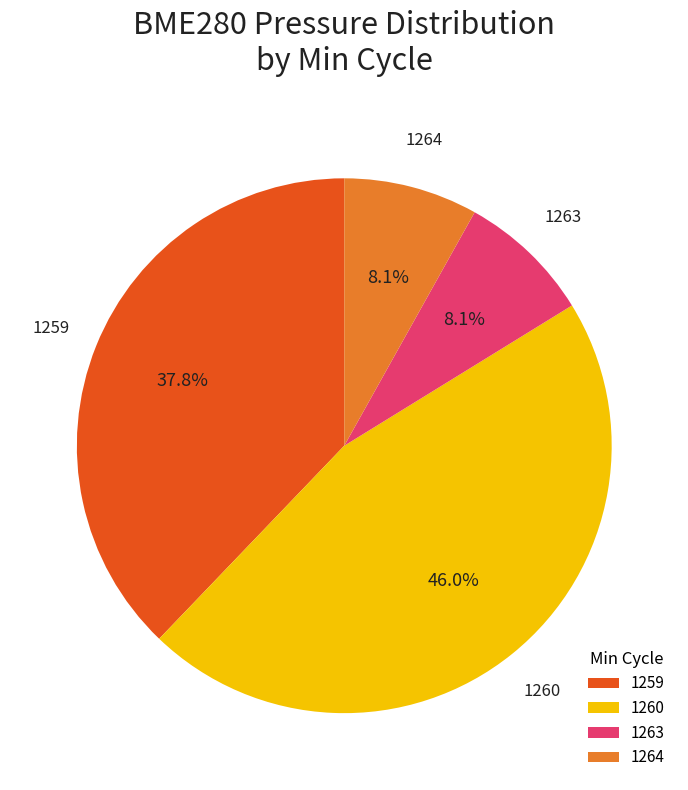

What is the ratio of the value at 1259 to the value at 1260?

0.8